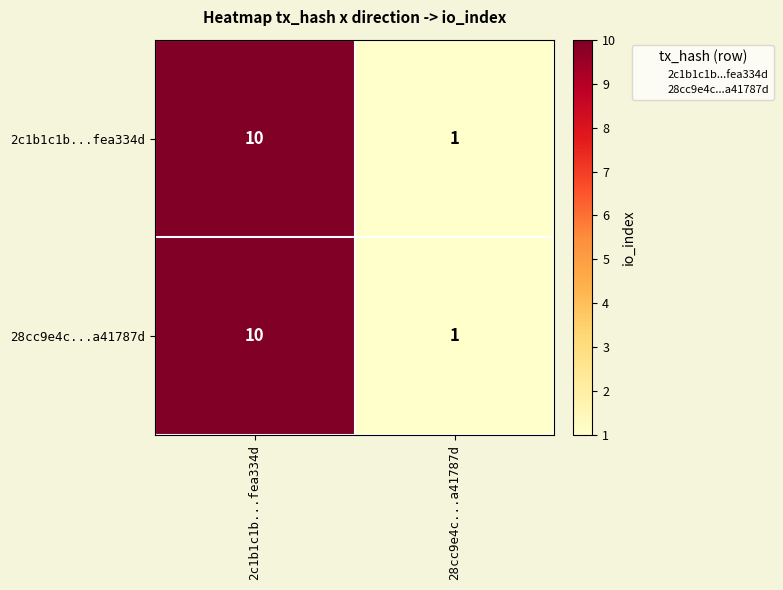

Count the number of categories in the chart.

2